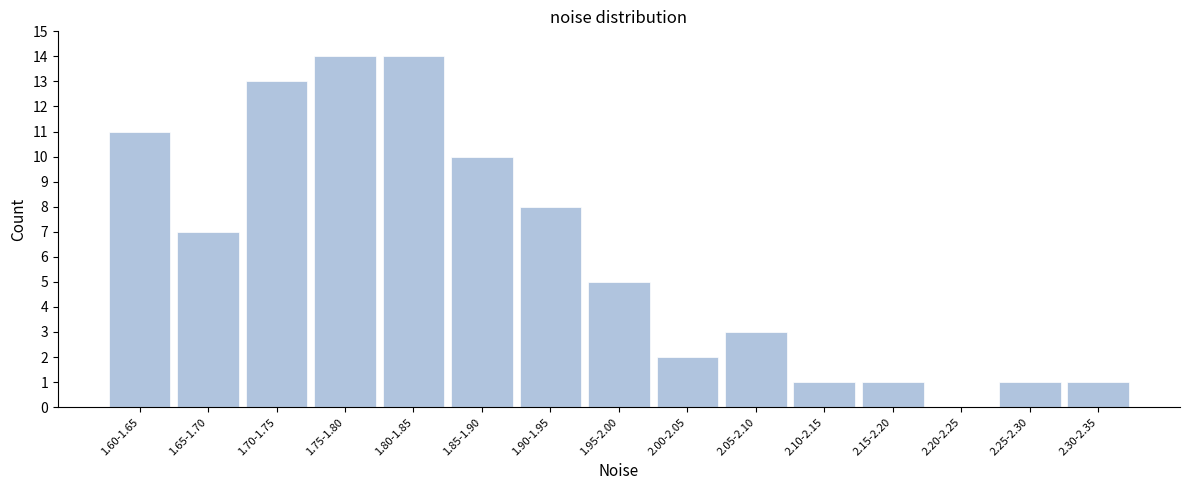

Reading right to left, transcribe all the data shown in this chart.

2.30-2.35=1	2.25-2.30=1	2.20-2.25=0	2.15-2.20=1	2.10-2.15=1	2.05-2.10=3	2.00-2.05=2	1.95-2.00=5	1.90-1.95=8	1.85-1.90=10	1.80-1.85=14	1.75-1.80=14	1.70-1.75=13	1.65-1.70=7	1.60-1.65=11